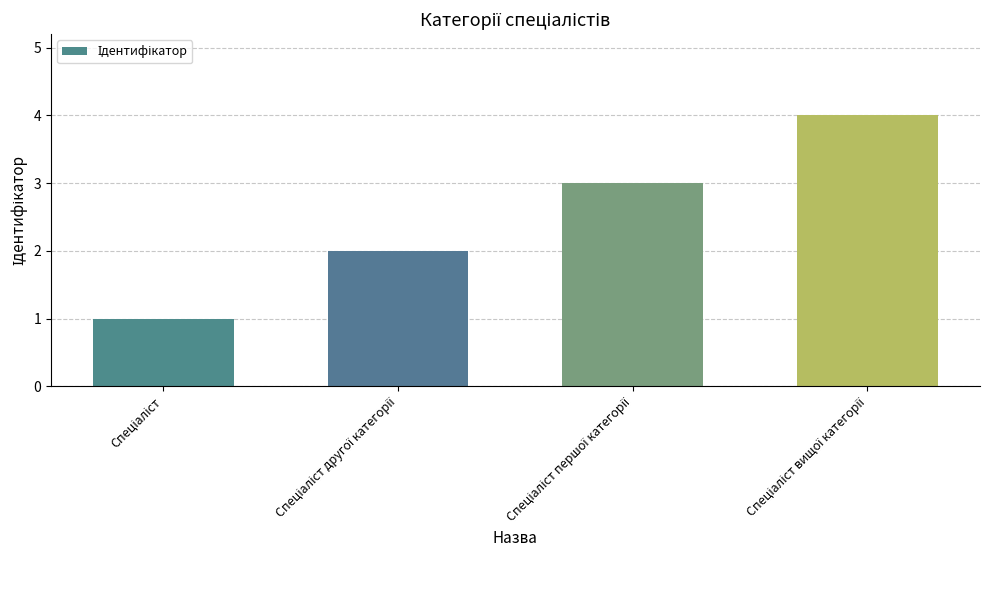

What is the smallest value displayed?

1